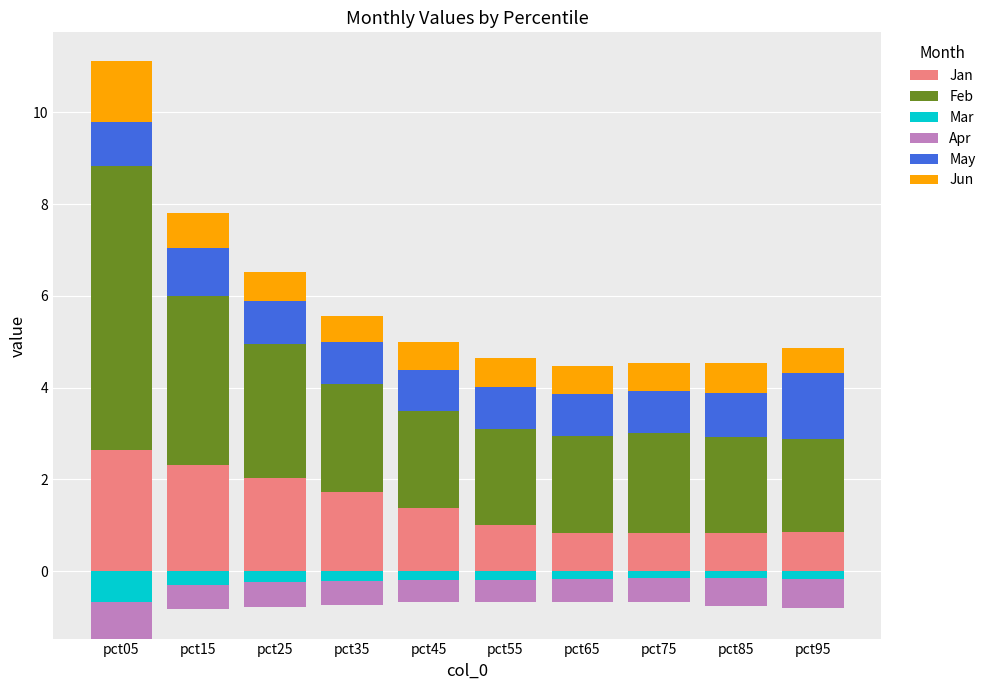

Is the value of Mar at pct05 greater than the value of May at pct05?

No